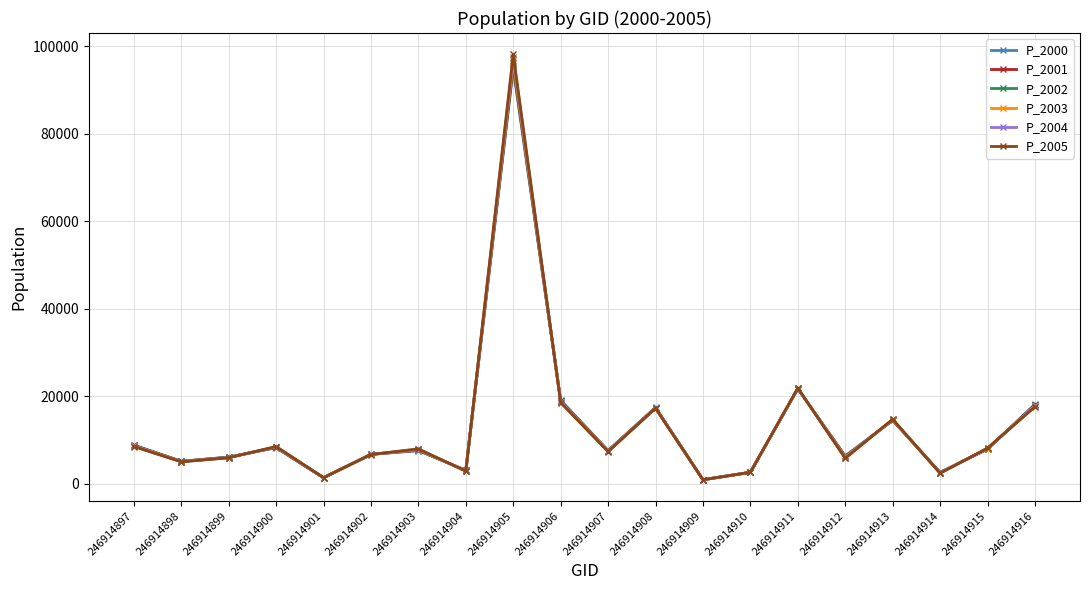

Which category has the highest value across all series?

246914905